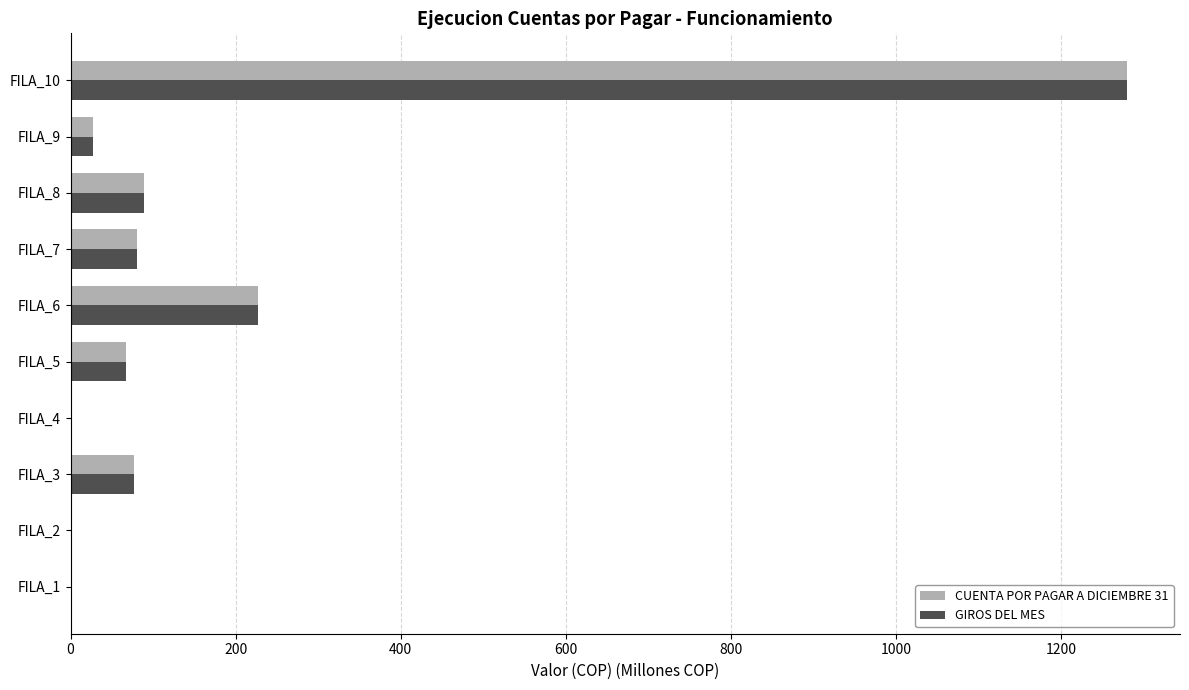

The value of CUENTA POR PAGAR A DICIEMBRE 31 at FILA_9 is 27.3. True or false?

True